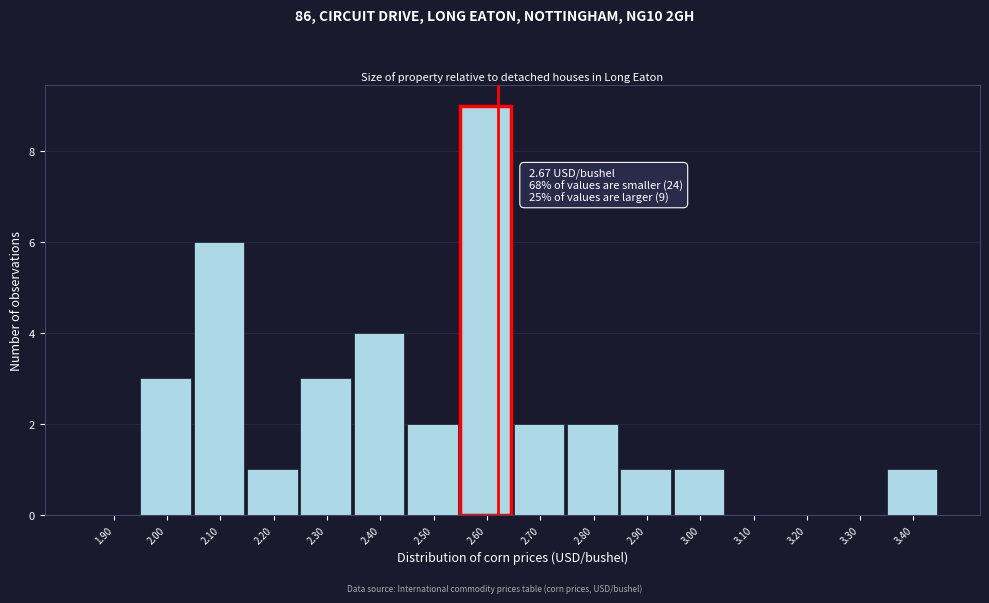

Reading right to left, transcribe all the data shown in this chart.

3.40=1	3.30=0	3.20=0	3.10=0	3.00=1	2.90=1	2.80=2	2.70=2	2.60=9	2.50=2	2.40=4	2.30=3	2.20=1	2.10=6	2.00=3	1.90=0